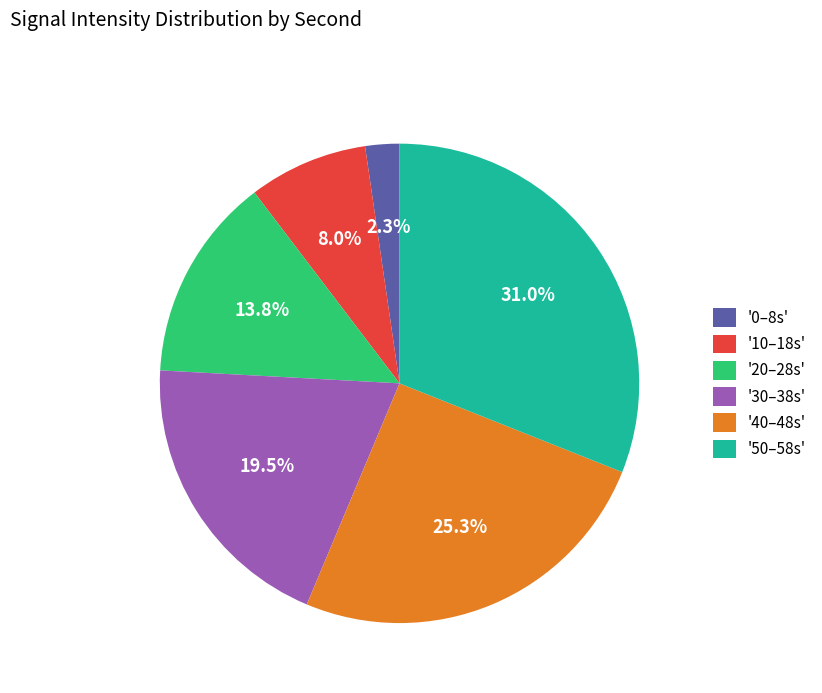

How many slices are in this pie chart?

6